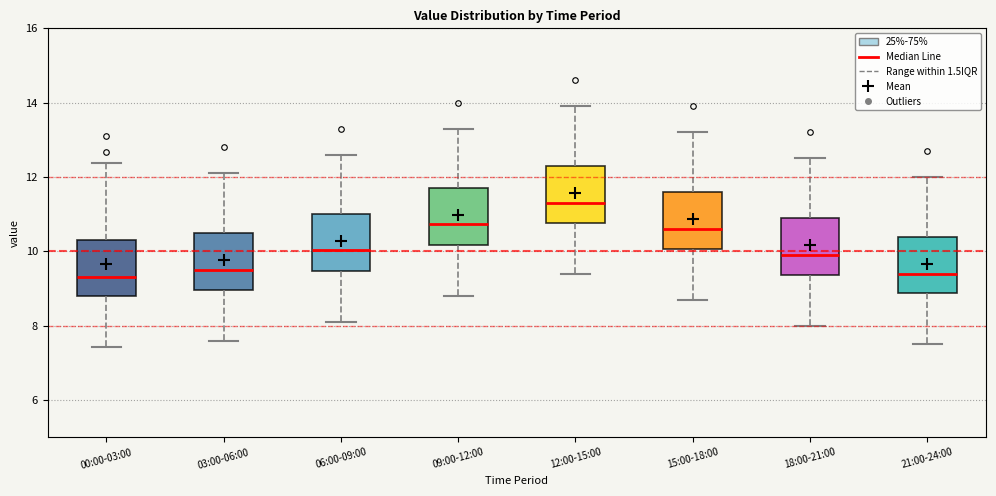

Reading left to right, transcribe this box plot: for each box, give where its median line is, the range the box spans, and where its two whiskers end, as read against the y-axis. The values are not printed on the chart, so give them approximately, as read against the axis.

00:00-03:00: median 9.4, box 8.8 to 10.4, whiskers 7.4 to 12.4
03:00-06:00: median 9.6, box 9.0 to 10.6, whiskers 7.6 to 12.2
06:00-09:00: median 10.0, box 9.4 to 11.0, whiskers 8.2 to 12.6
09:00-12:00: median 10.8, box 10.2 to 11.8, whiskers 8.8 to 13.4
12:00-15:00: median 11.4, box 10.8 to 12.4, whiskers 9.4 to 14.0
15:00-18:00: median 10.6, box 10.0 to 11.6, whiskers 8.8 to 13.2
18:00-21:00: median 10.0, box 9.4 to 11.0, whiskers 8.0 to 12.6
21:00-24:00: median 9.4, box 8.8 to 10.4, whiskers 7.6 to 12.0